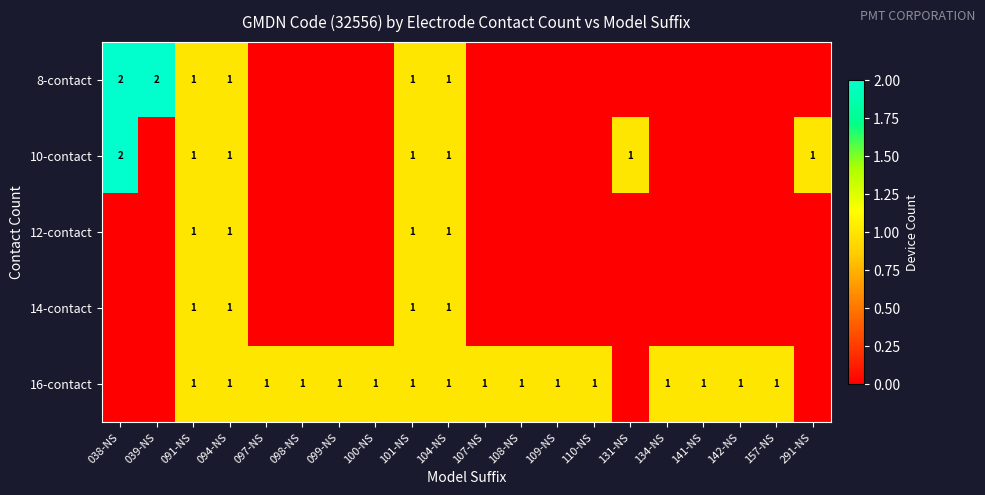

At which category is the sum across all series the highest?

091-NS